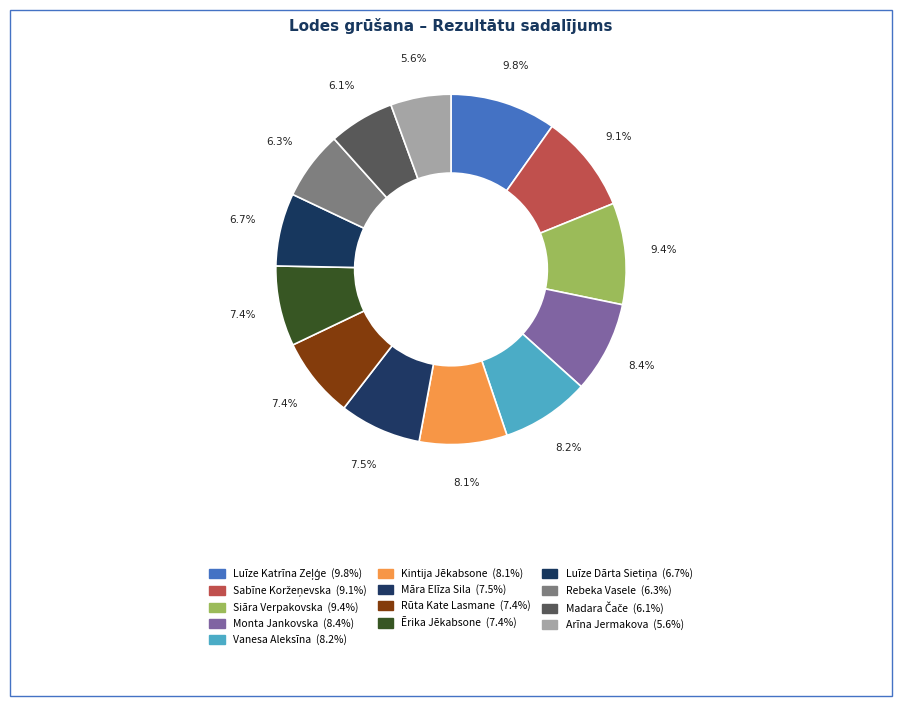

Which slice is the smallest?

Arīna Jermakova